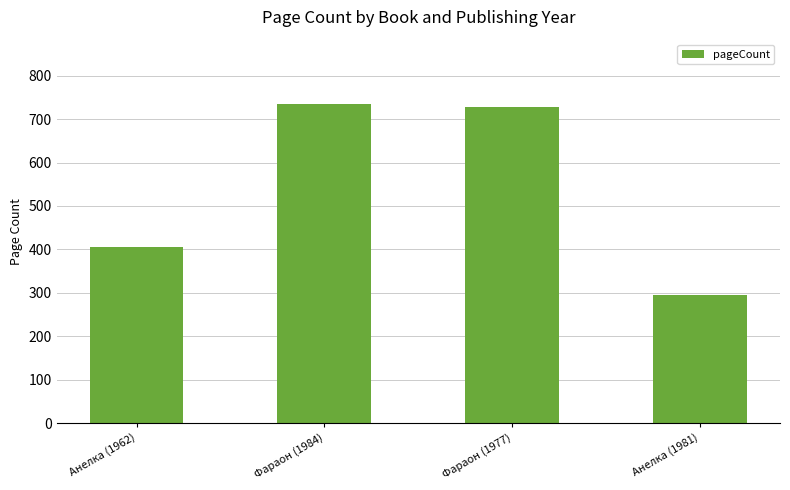

What is the smallest value displayed?

296